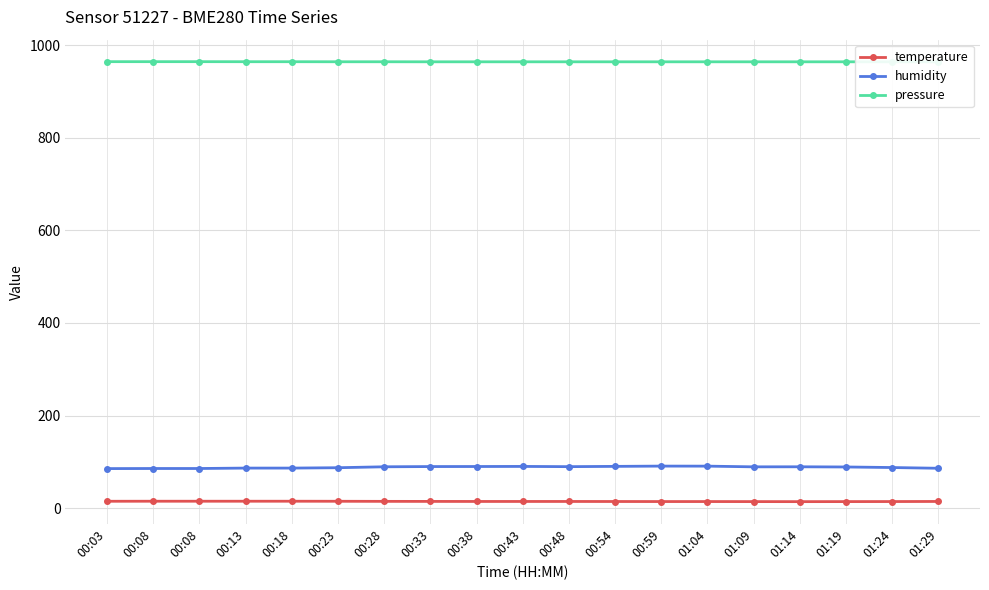

How many lines are shown in the chart?

3